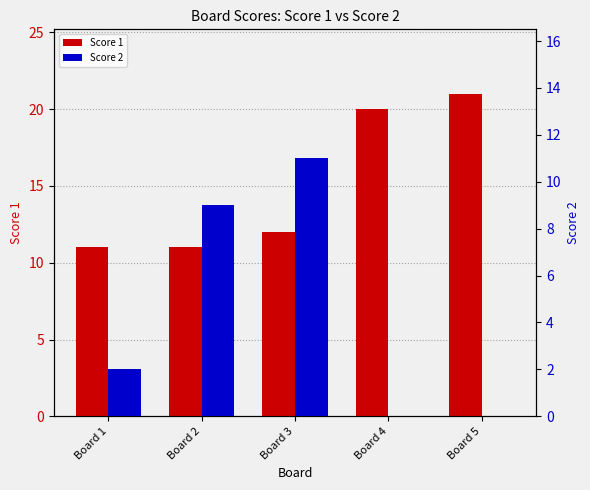

Reading left to right, list all the values displayed in this chart.

Score 1: Board 1=11	Board 2=11	Board 3=12	Board 4=20	Board 5=21
Score 2: Board 1=2	Board 2=9	Board 3=11	Board 4=0	Board 5=0